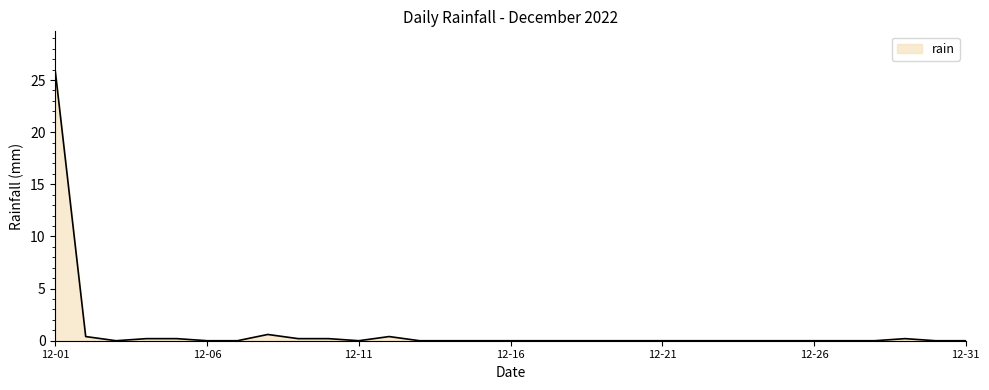

What is the greatest value displayed?

25.8